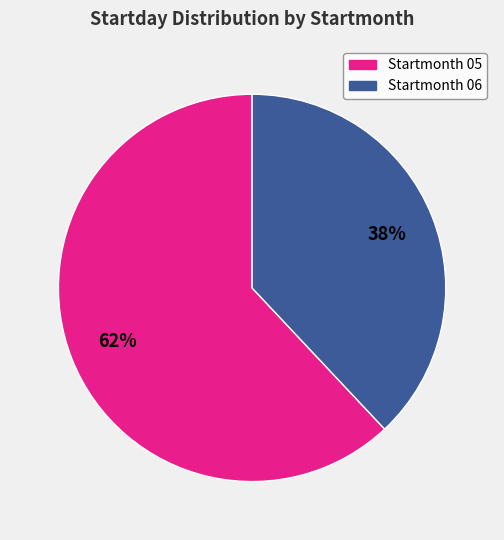

How many slices are in this pie chart?

2